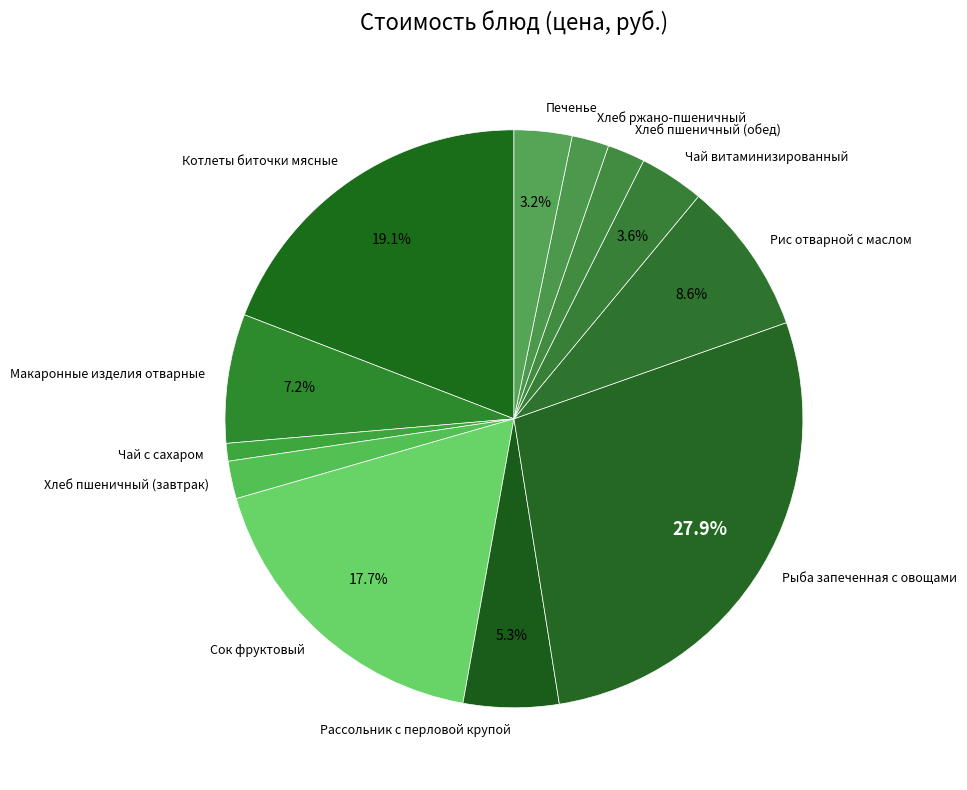

Which slice is the largest?

Рыба запеченная с овощами